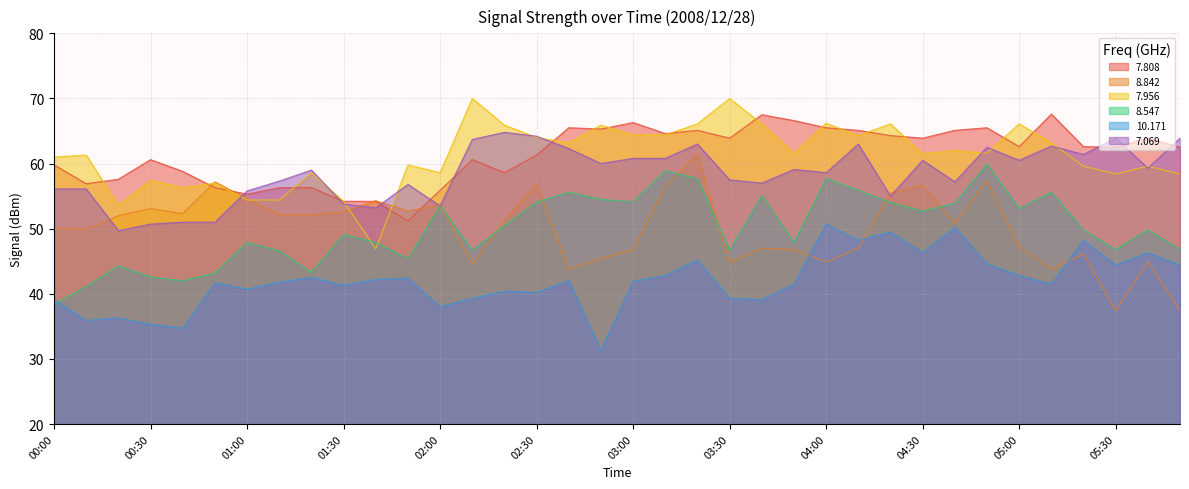

How many data points does each series have?

36